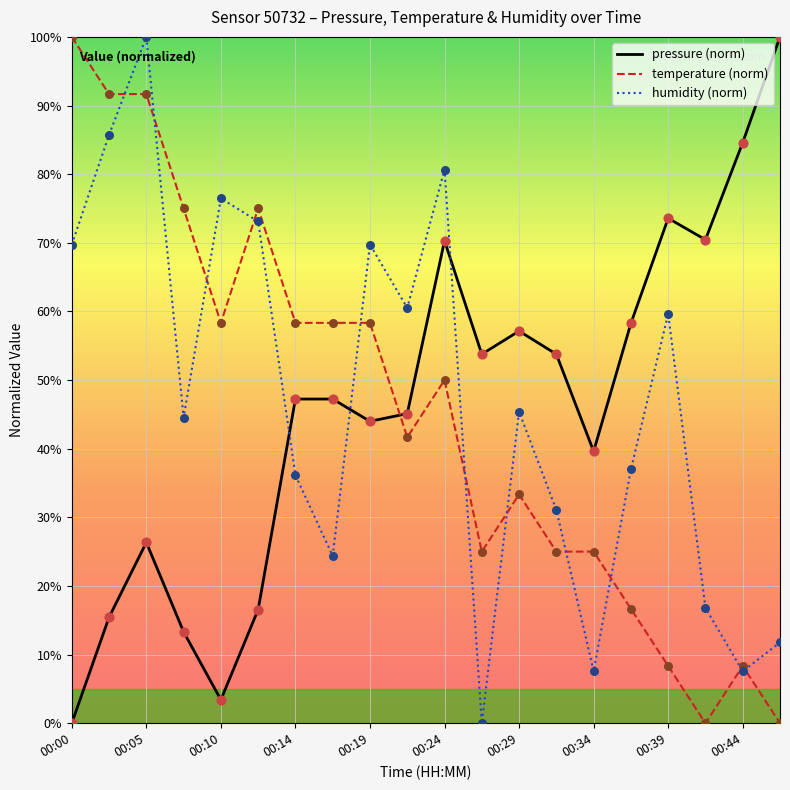

What is the highest value of the pressure (norm) series?

100.0